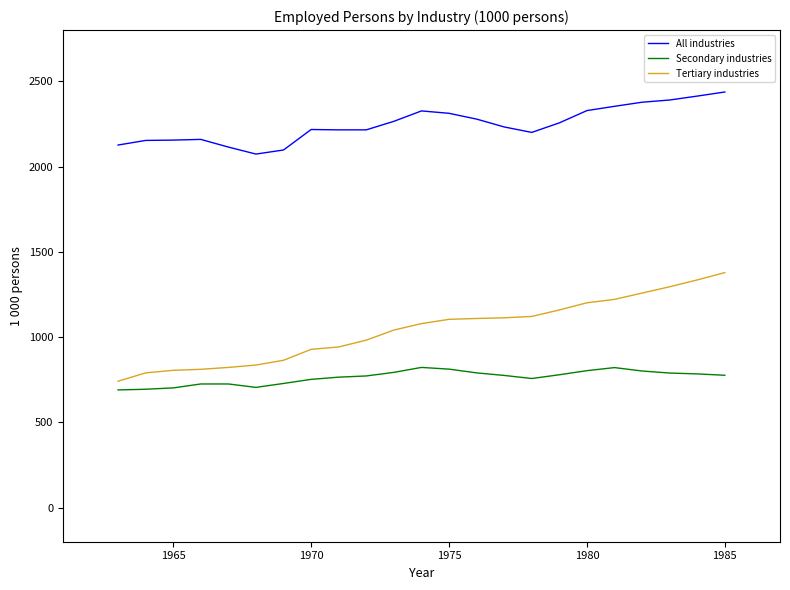

True or false: Tertiary industries and All industries intersect in this chart.

False